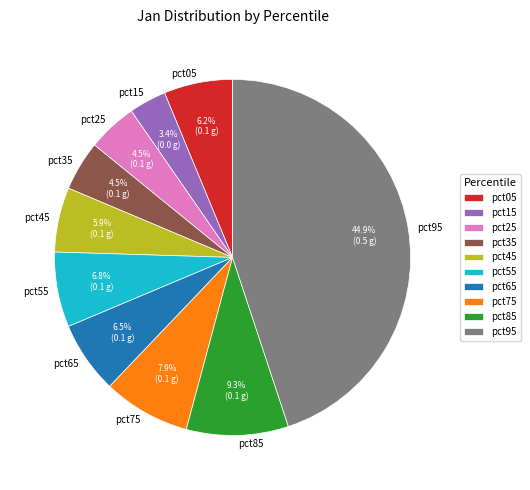

To the nearest percent, what is the difference between the pct85 and pct35 slice percentages?

5%